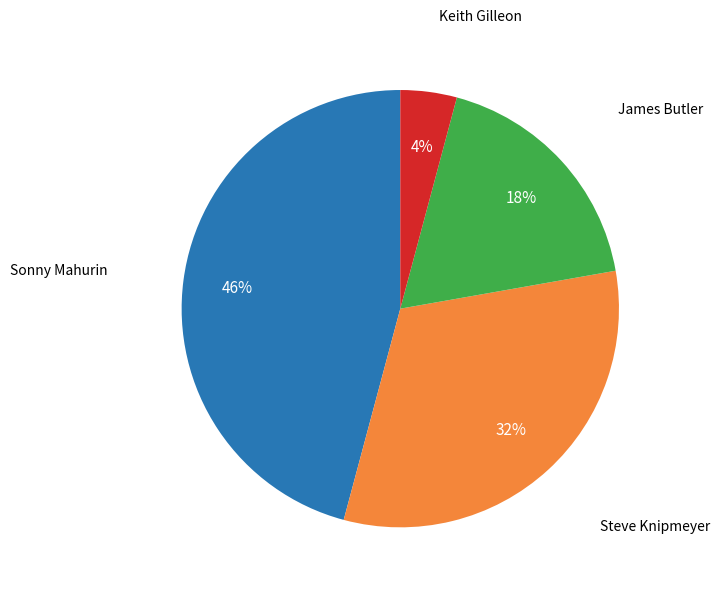

To the nearest percent, what percentage of the pie is Keith Gilleon?

4%